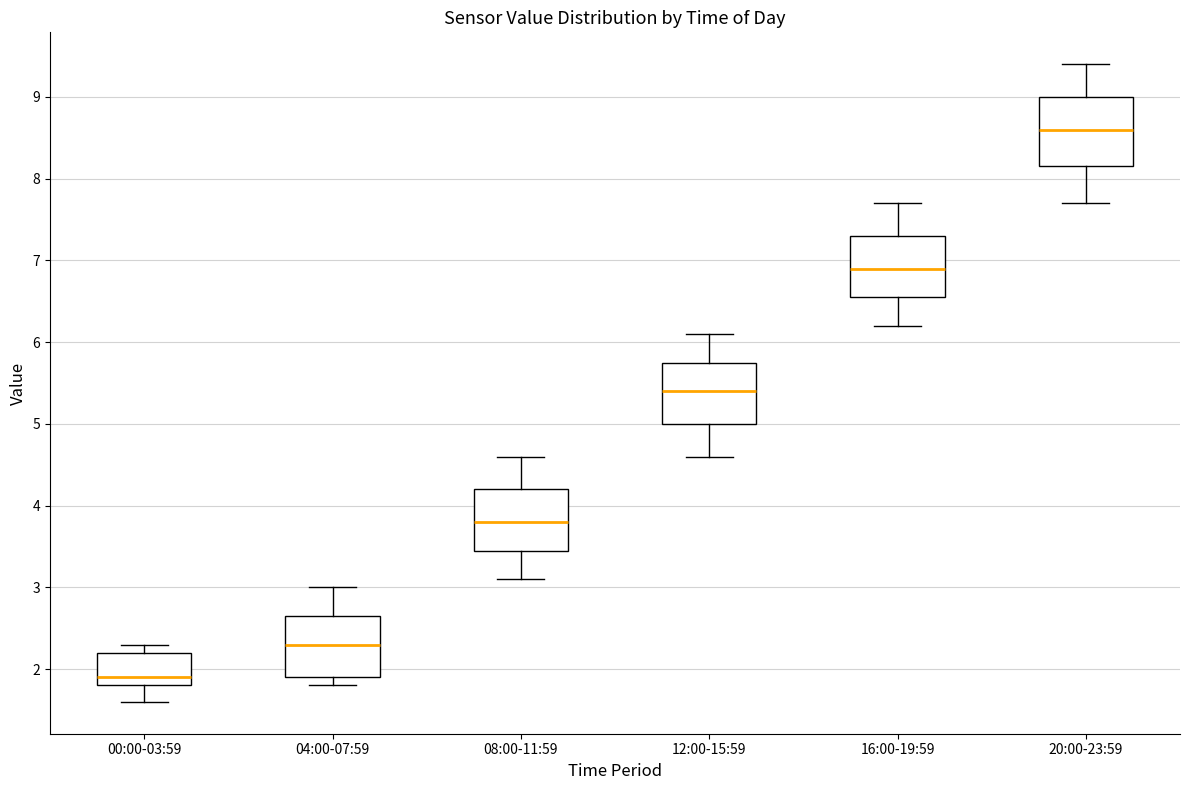

Reading left to right, read every box against the y-axis: the position of its median line, the range the box covers, and the ends of its whiskers. The values are not printed on the chart, so give them approximately, as read against the axis.

00:00-03:59: median 1.9, box 1.8 to 2.2, whiskers 1.6 to 2.3
04:00-07:59: median 2.3, box 1.9 to 2.7, whiskers 1.8 to 3.0
08:00-11:59: median 3.8, box 3.5 to 4.2, whiskers 3.1 to 4.6
12:00-15:59: median 5.4, box 5.0 to 5.8, whiskers 4.6 to 6.1
16:00-19:59: median 6.9, box 6.6 to 7.3, whiskers 6.2 to 7.7
20:00-23:59: median 8.6, box 8.2 to 9.0, whiskers 7.7 to 9.4